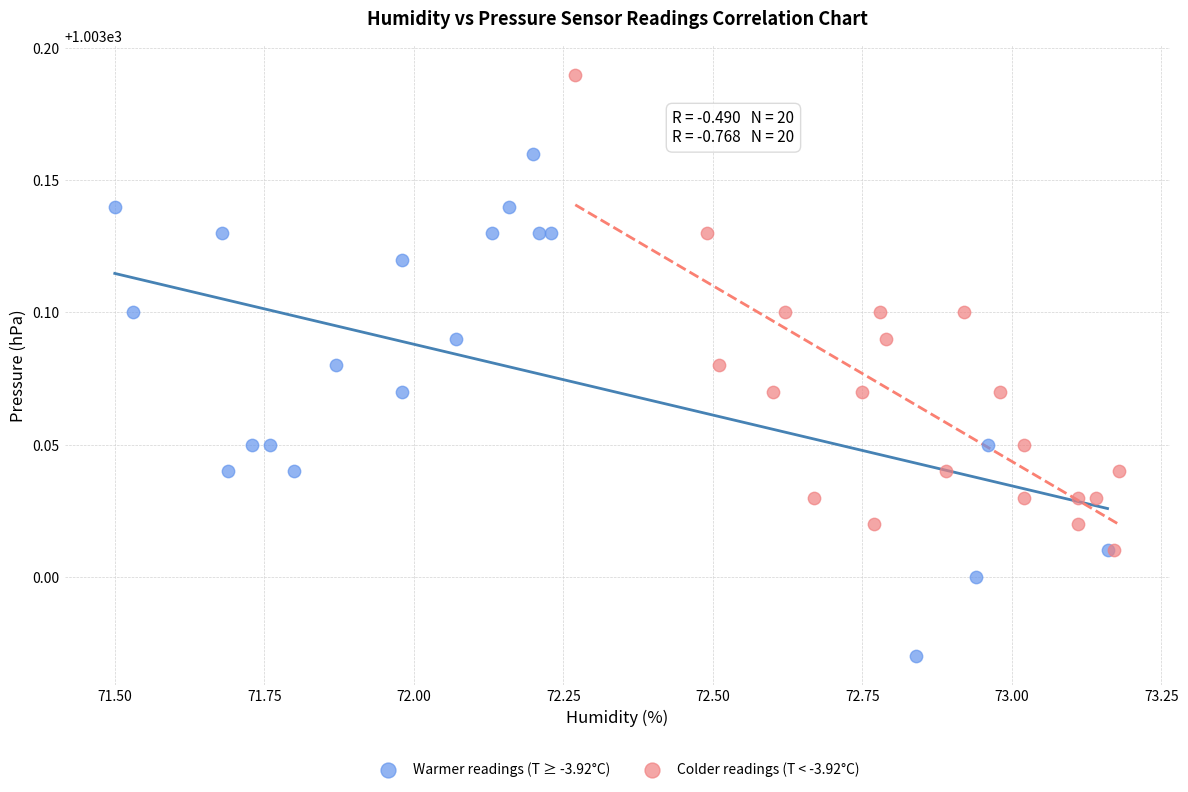

Which series contains the highest Y value?

Colder readings (T < -3.92°C)